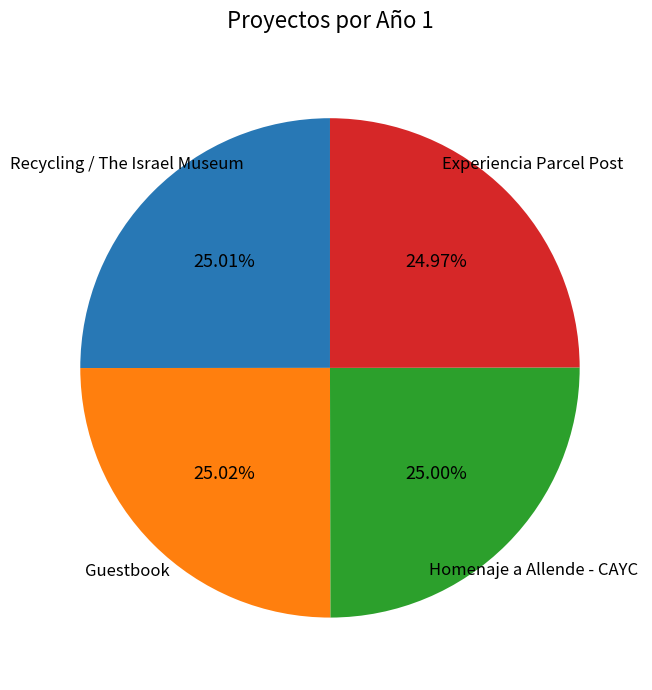

What percentage is the Recycling / The Israel Museum slice, to the nearest percent?

25%